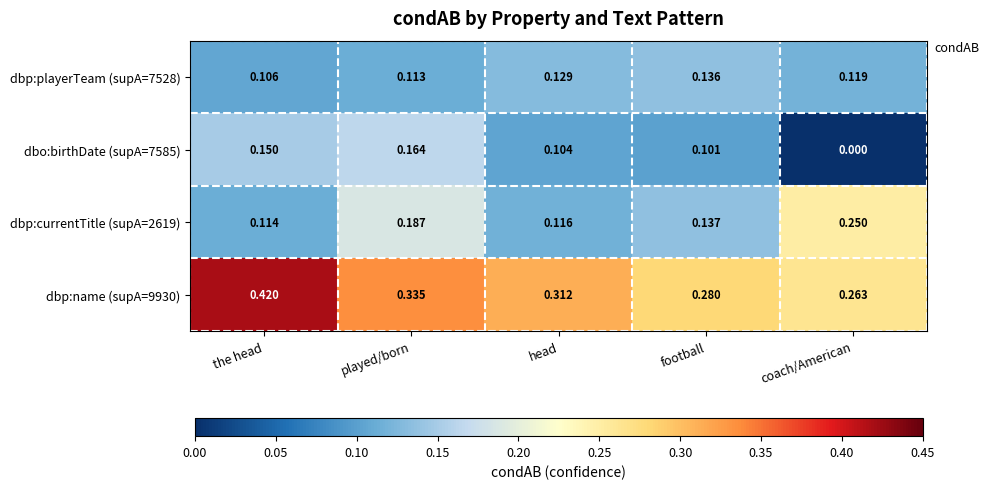

List the labels in order of dbo:birthDate (supA=7585) value, smallest first.

coach/American, football, head, the head, played/born